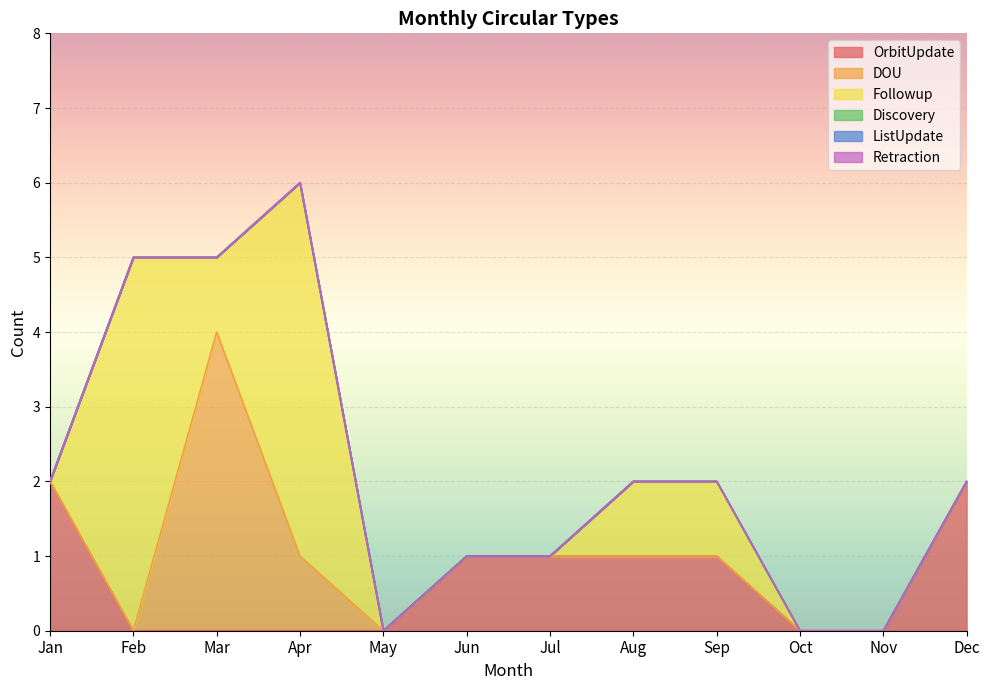

Is the value of Followup at Nov greater than the value of Discovery at Oct?

No